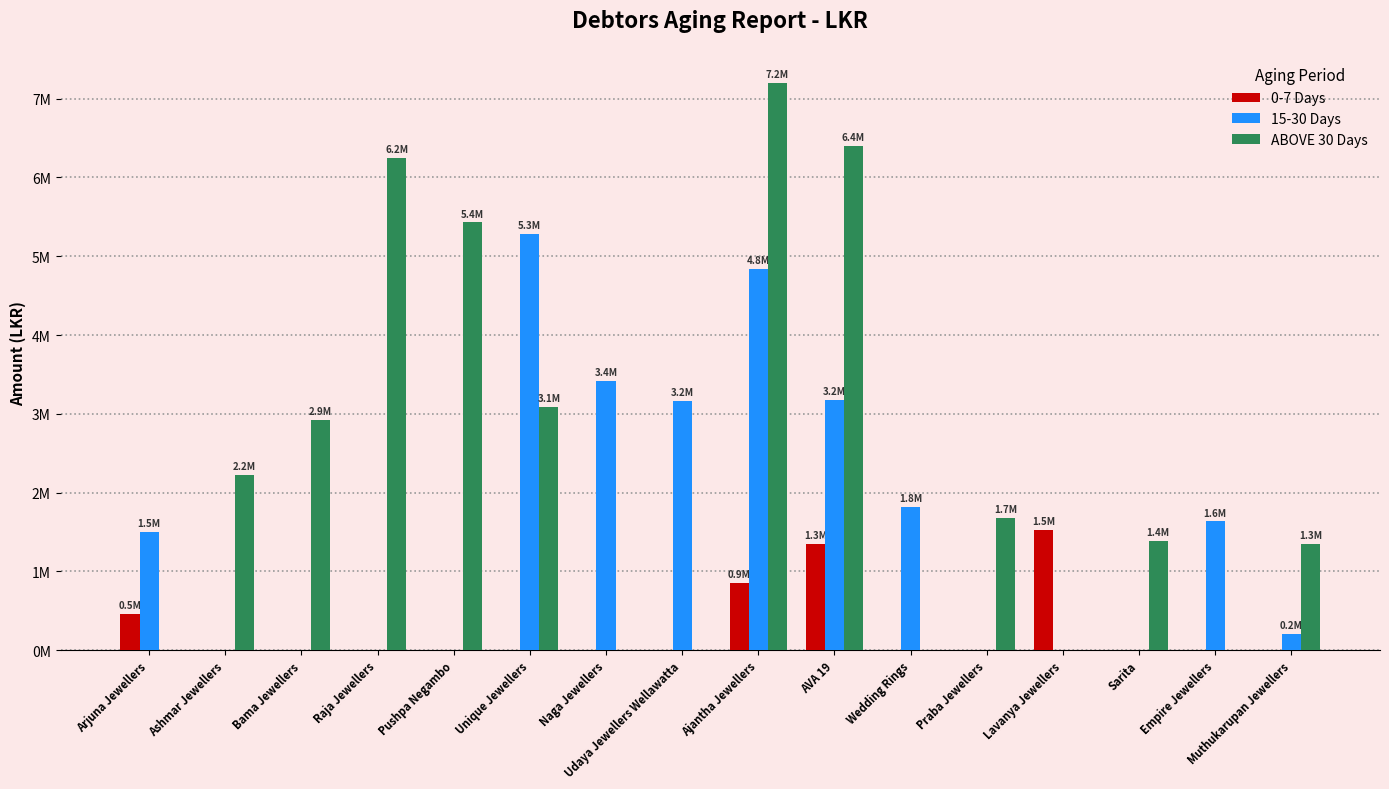

Is it true that 0-7 Days equals 0 at Empire Jewellers?

True